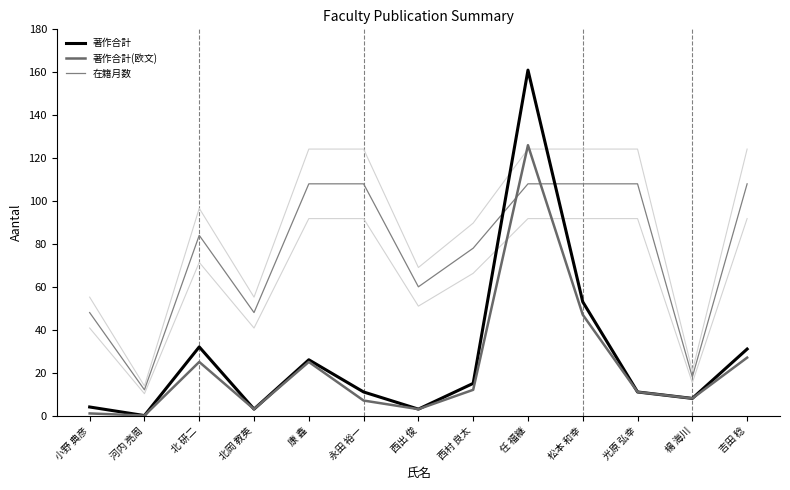

Does the chart have visible grid lines?

No